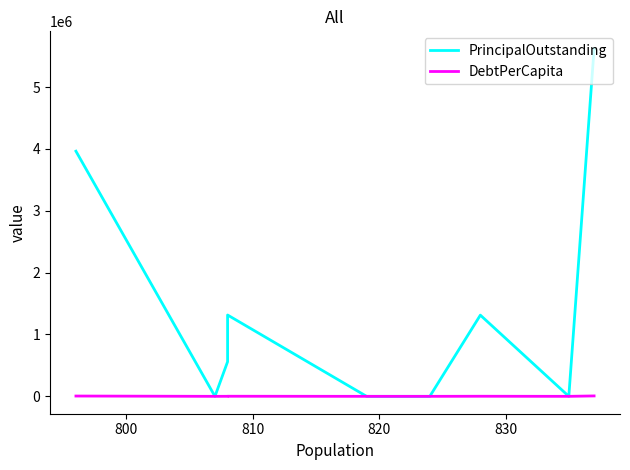

How many lines are shown in the chart?

2